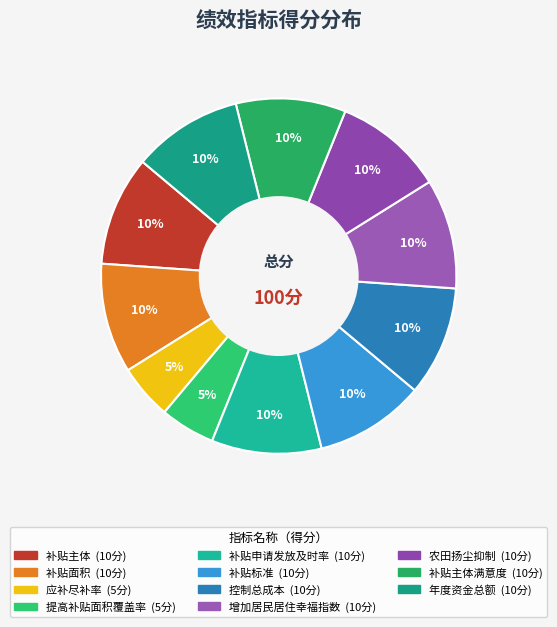

How many segments does this pie chart have?

11